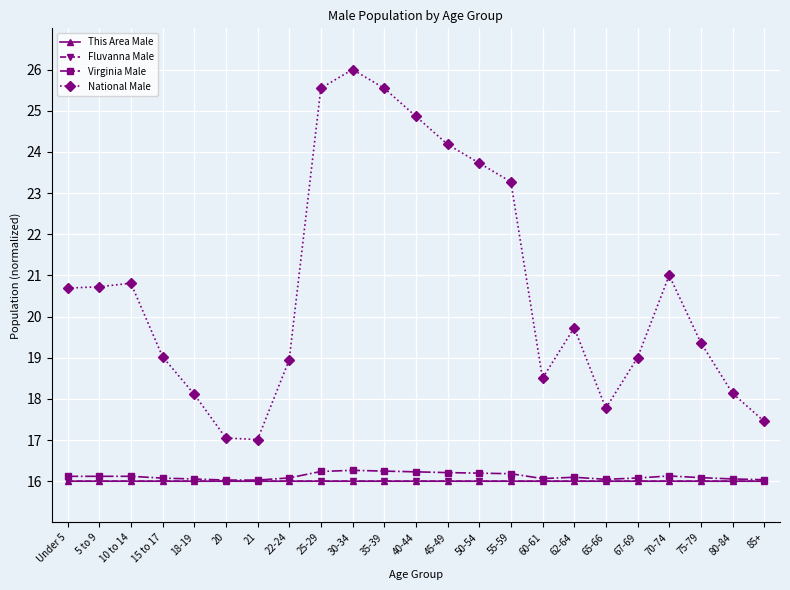

What is the minimum value shown in the chart?

16.0